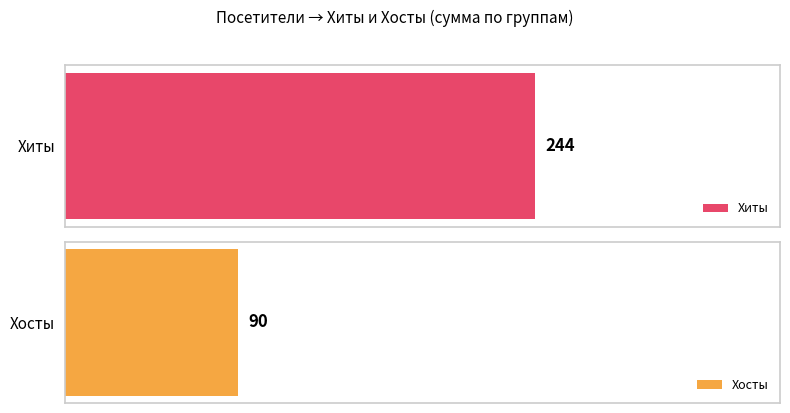

Where does the Хосты series first go above 2?

1